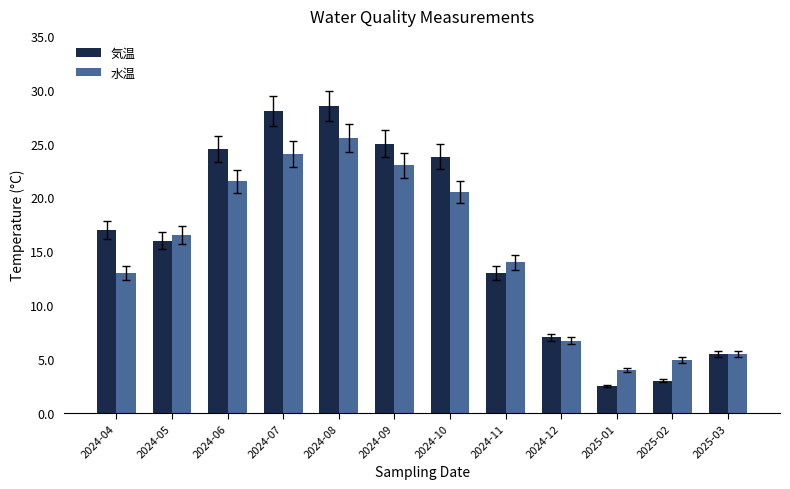

Which series has the widest spread of values?

気温